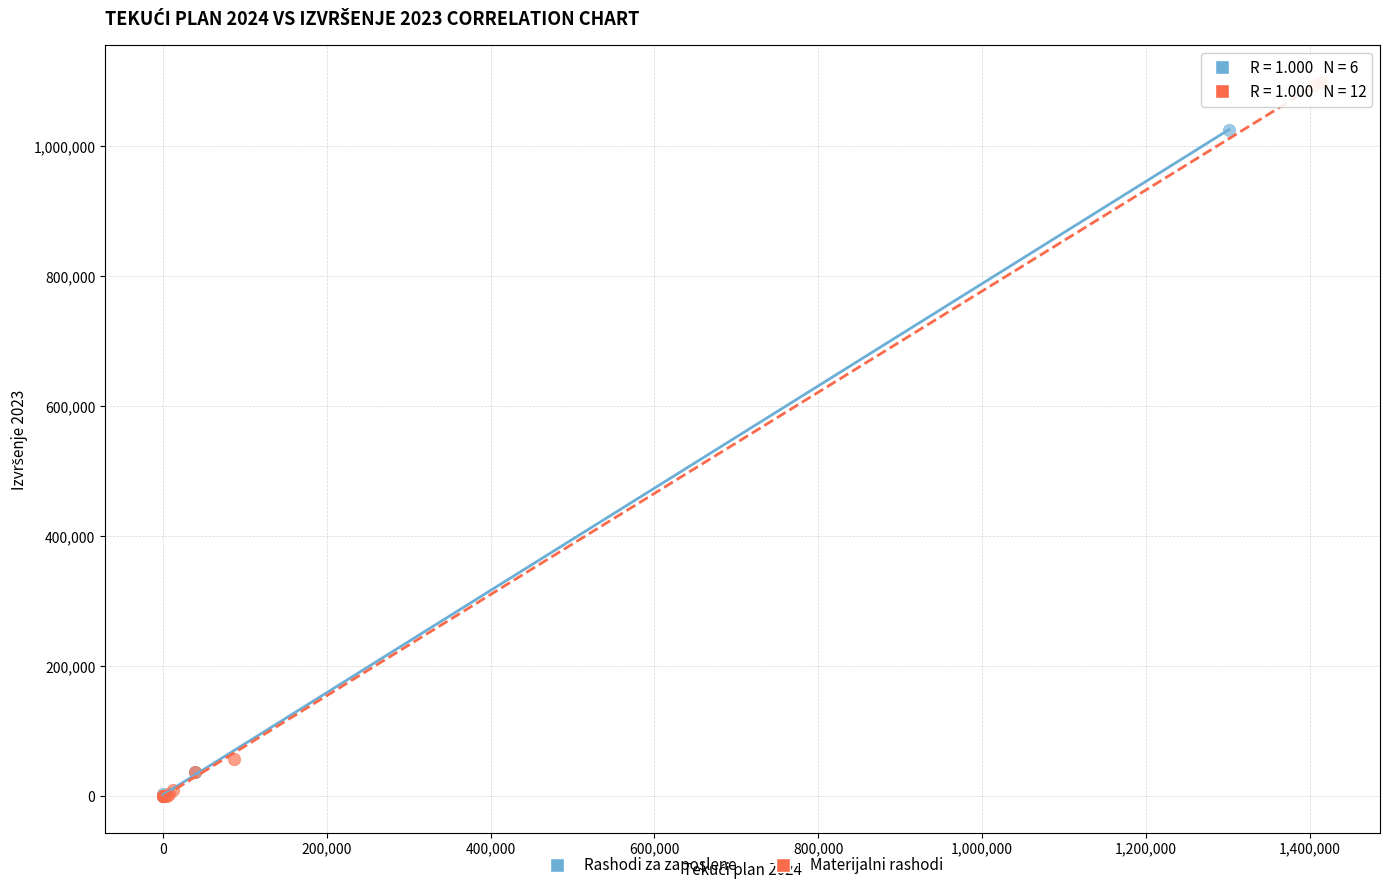

Which series has the largest Y range (max minus min)?

Materijalni rashodi